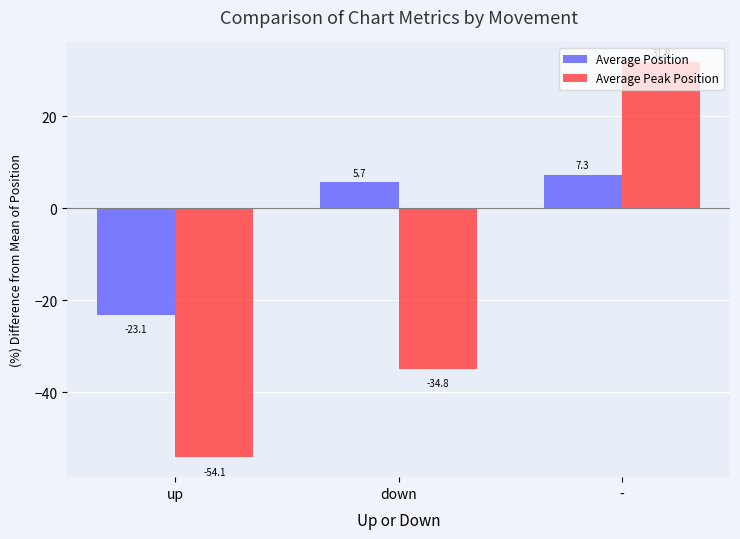

Which series has the widest spread of values?

Average Peak Position